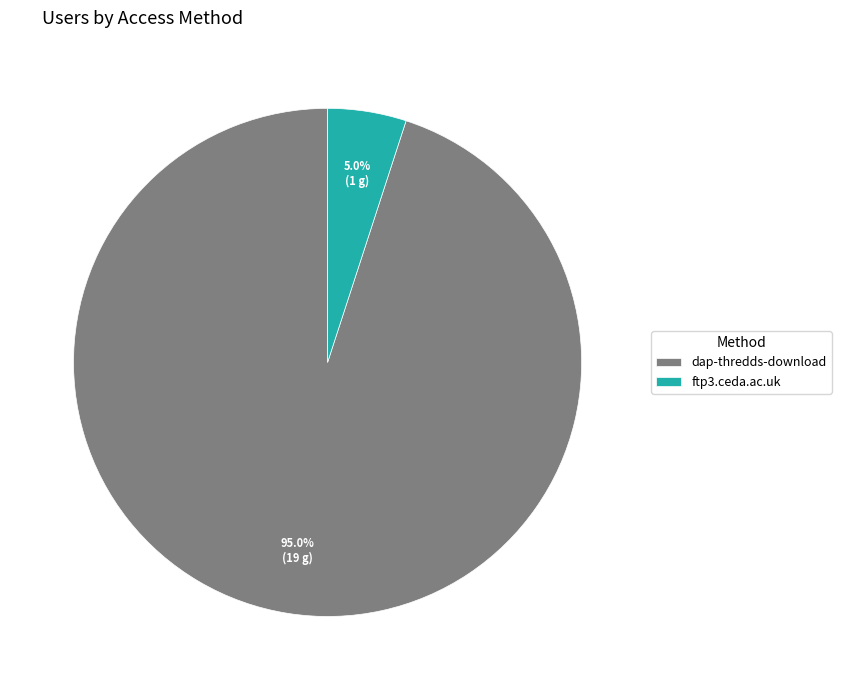

How many slices are in this pie chart?

2